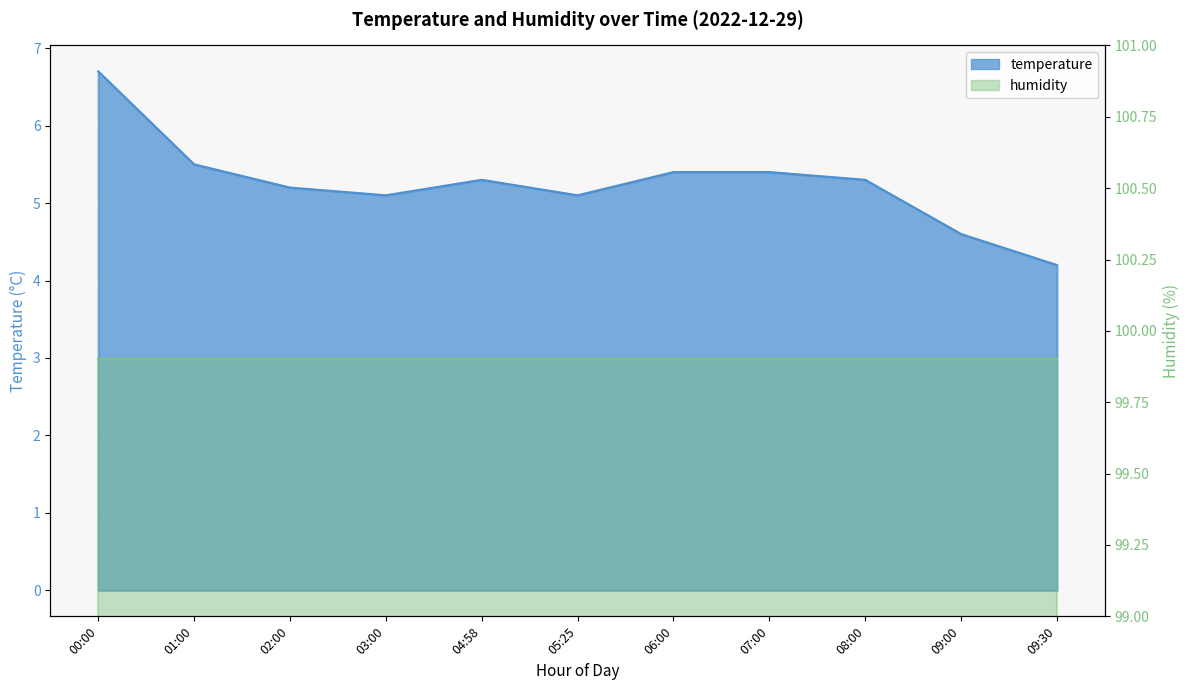

List the labels in order of value, smallest first.

09:30, 09:00, 03:00, 05:25, 02:00, 04:58, 08:00, 06:00, 07:00, 01:00, 00:00